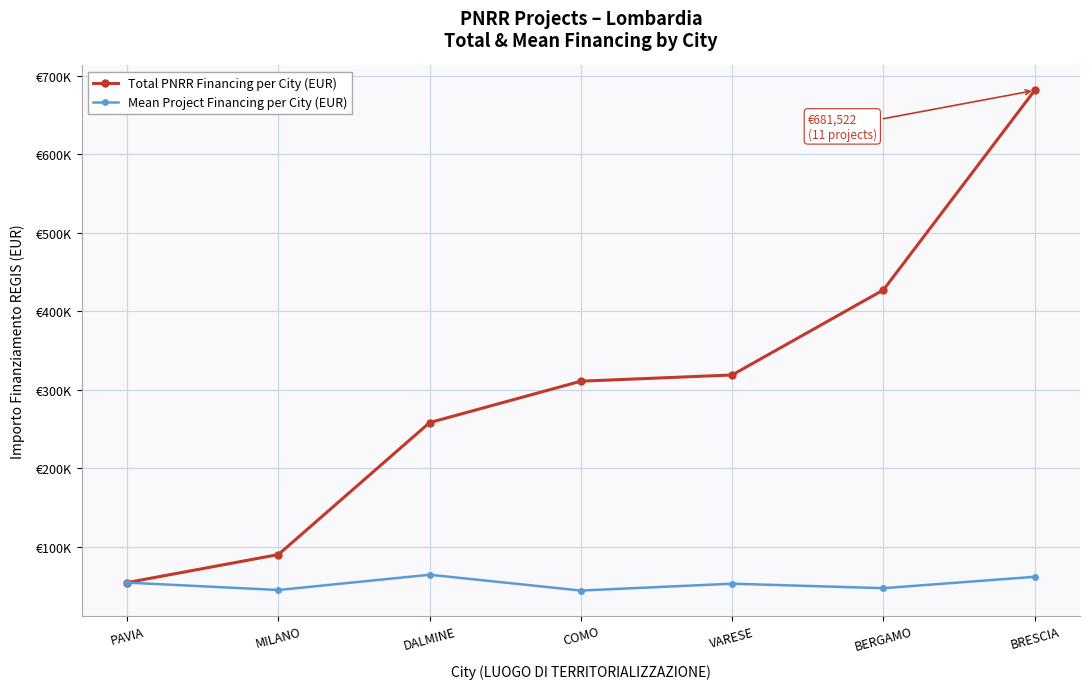

Is this an area chart (filled region under the line)?

No